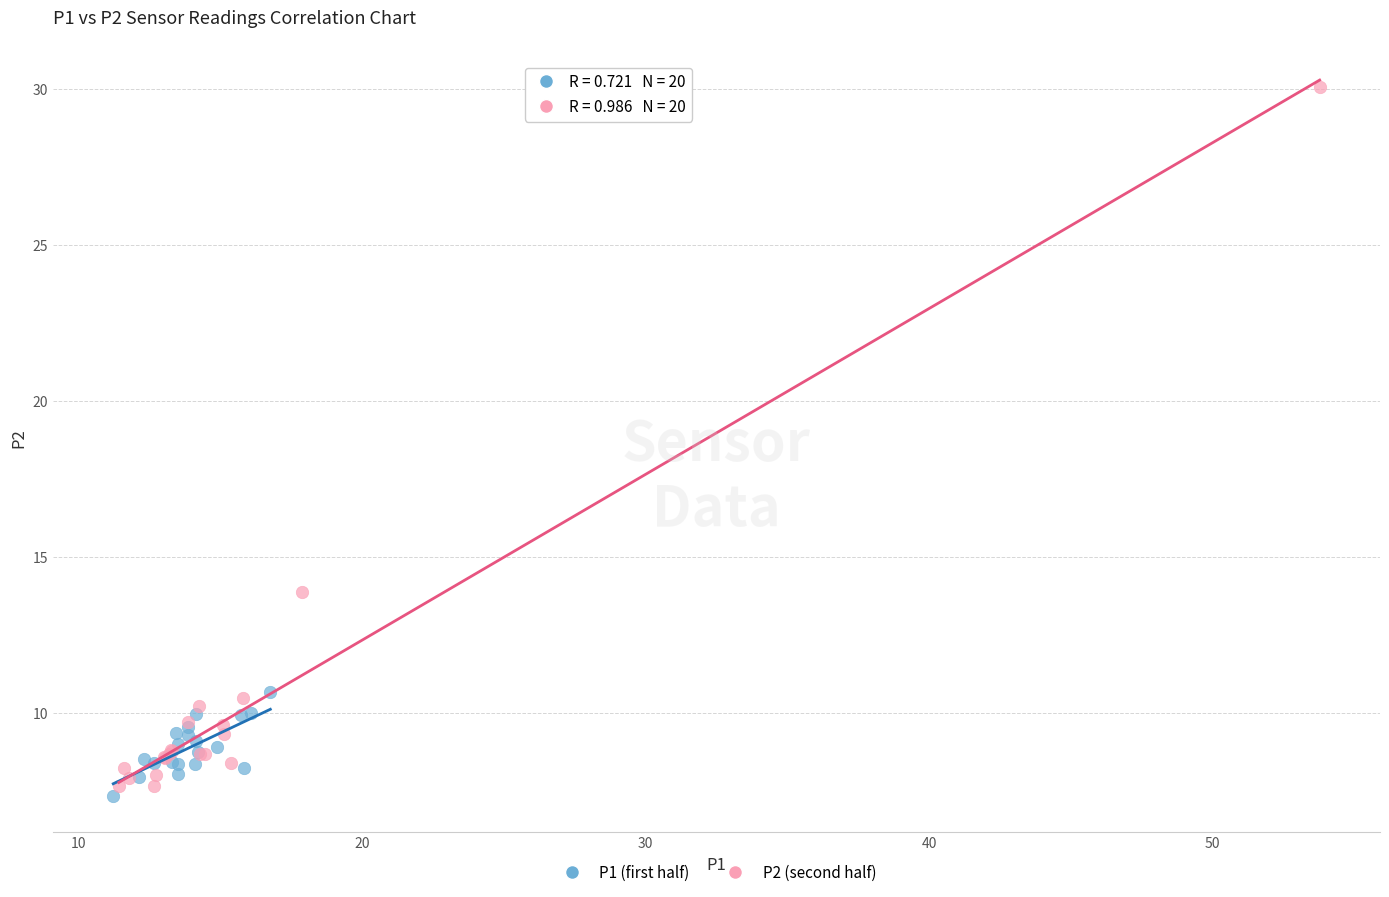

Which series has the largest Y range (max minus min)?

P2 (second half)